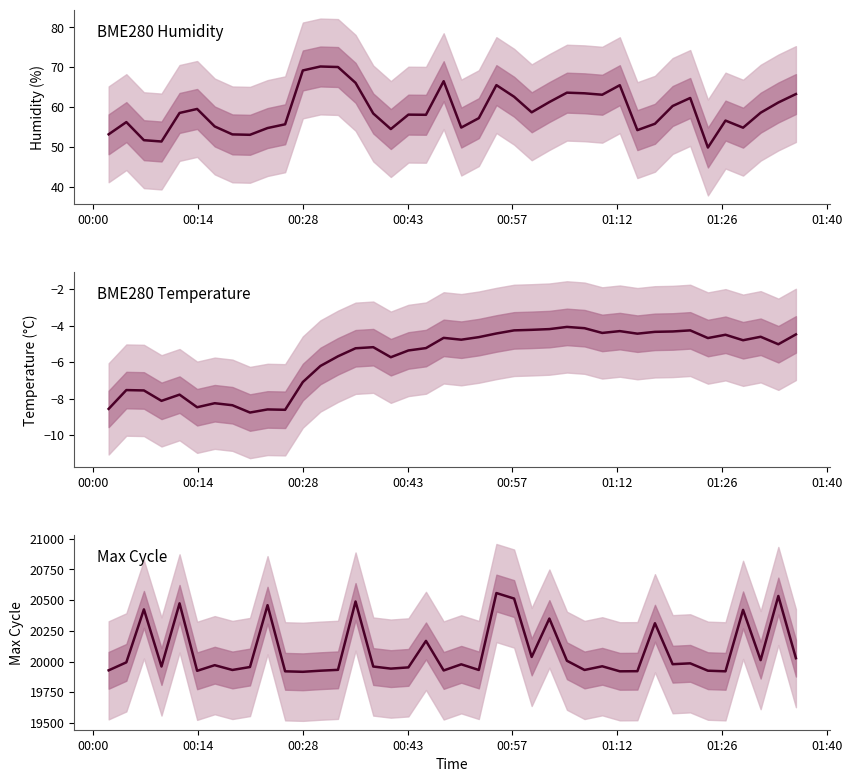

Does the chart have visible grid lines?

No